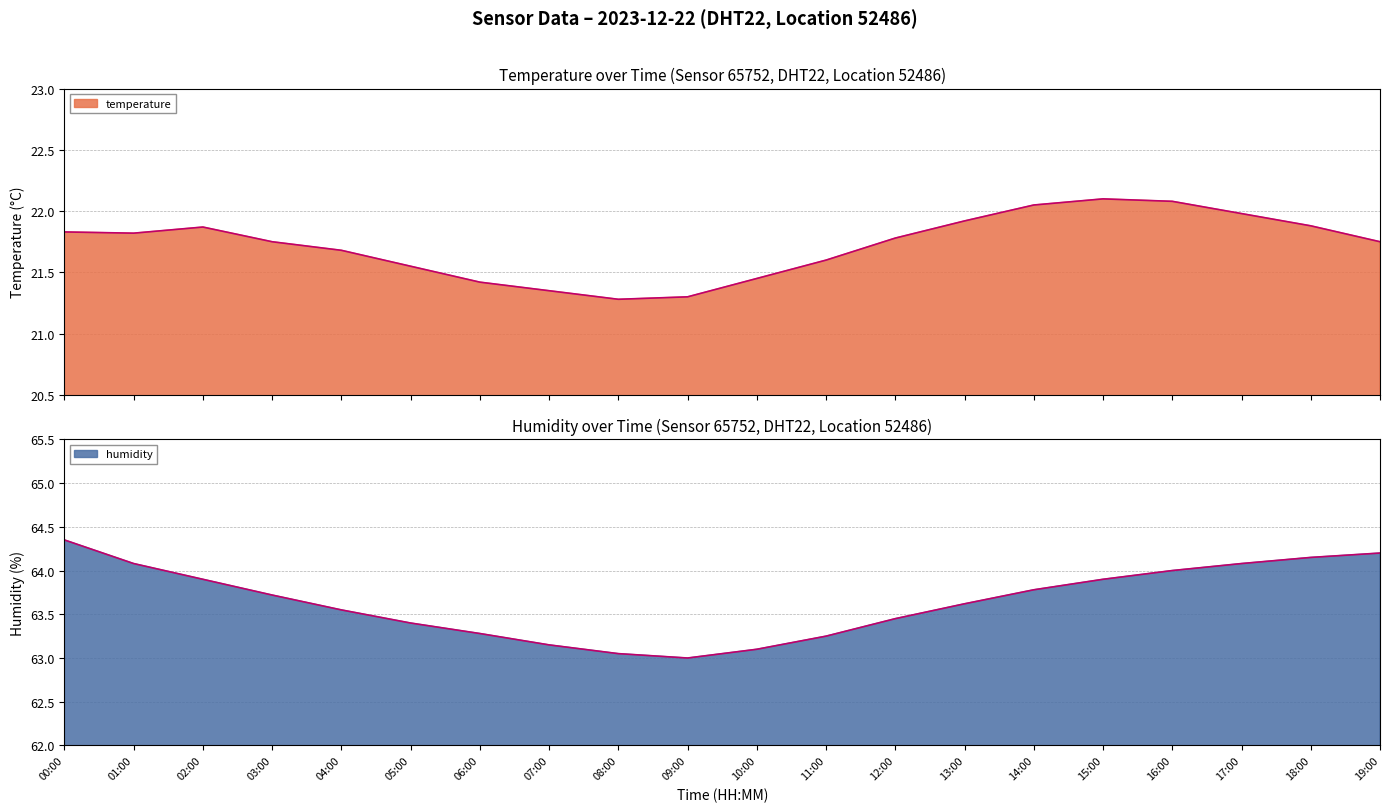

The temperature series shows 37.4 at 04:00. True or false?

False